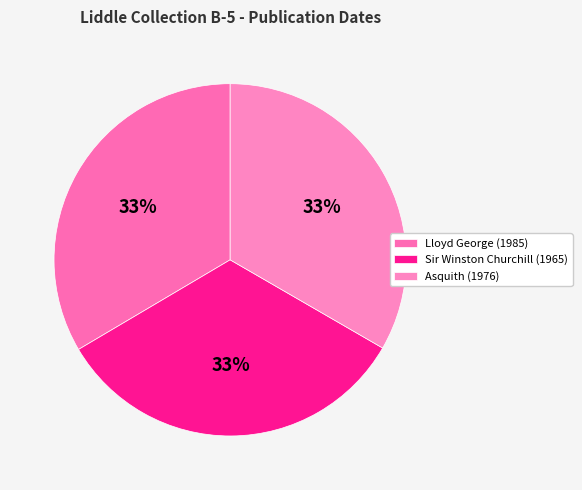

How many segments does this pie chart have?

3